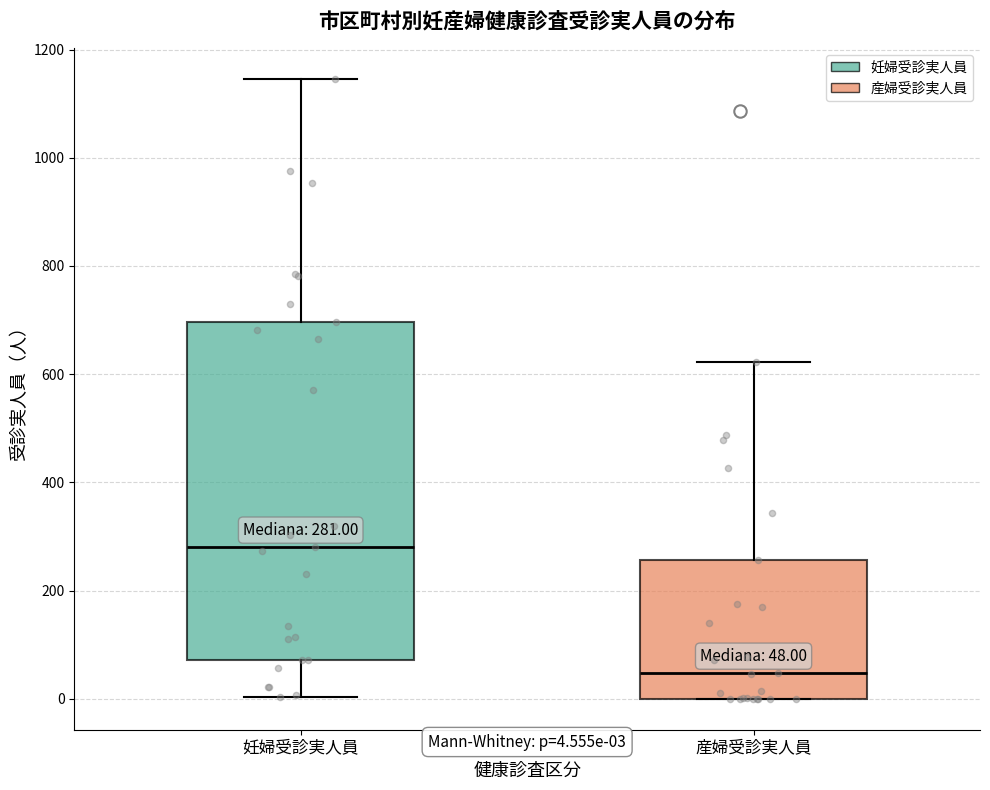

Which box's median line is the highest?

妊婦受診実人員